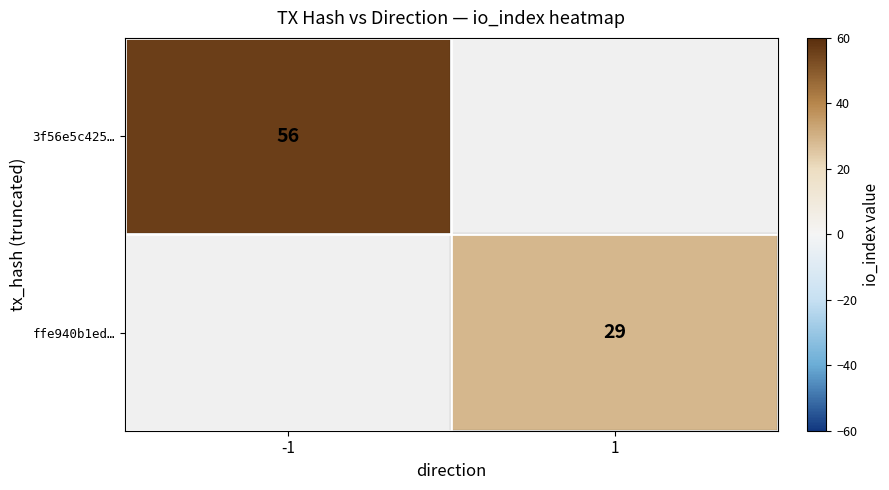

The value of 3f56e5c425… at -1 is 26. True or false?

False